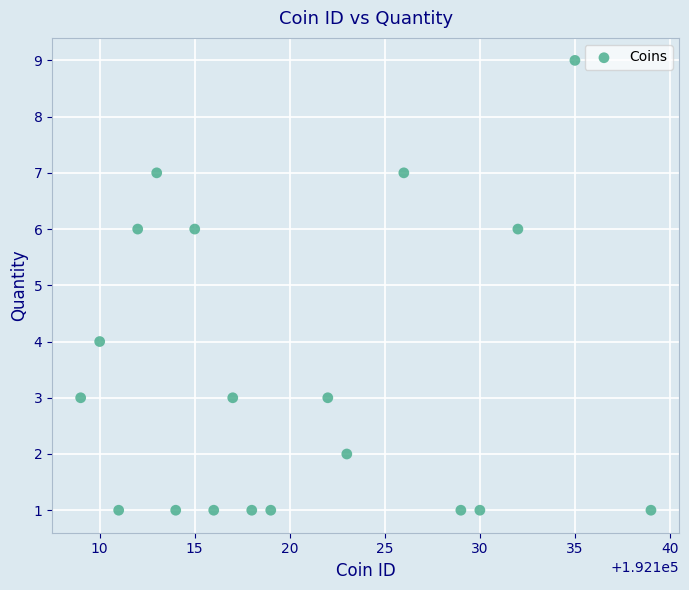

What is the range of X values (max minus min)?

30